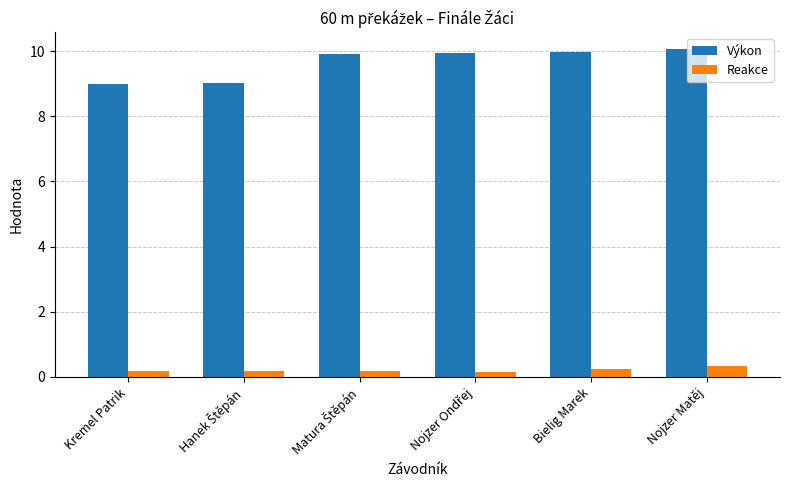

At which category is the sum across all series the highest?

Nojzer Matěj